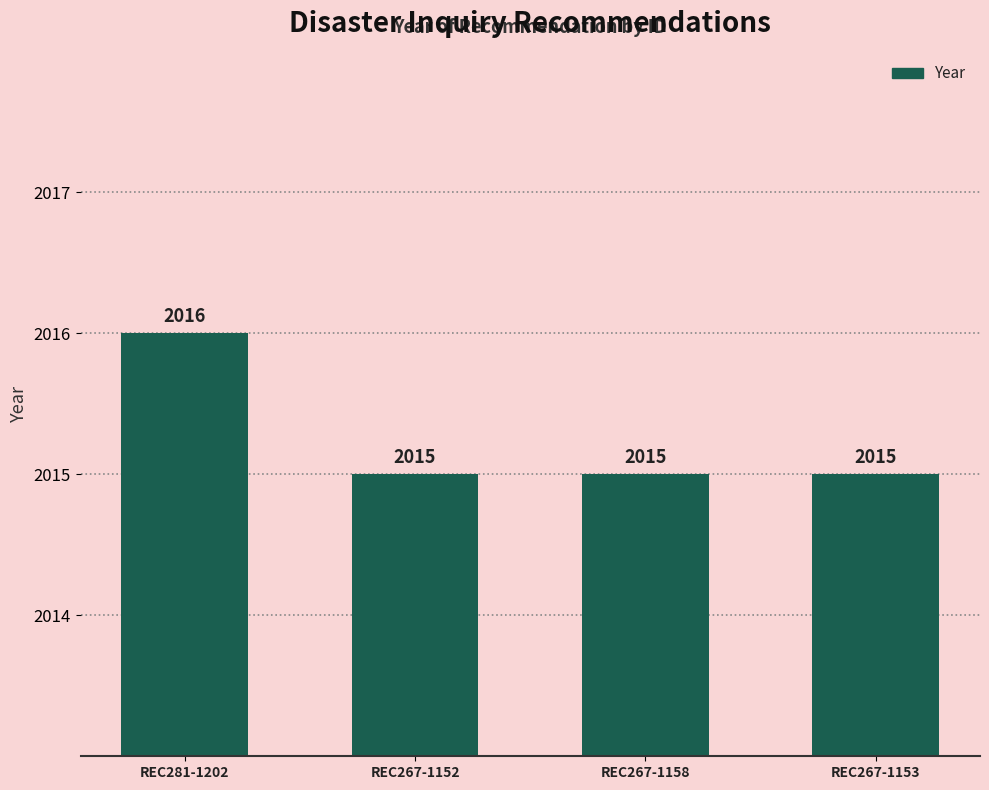

How many series are shown in this chart?

1